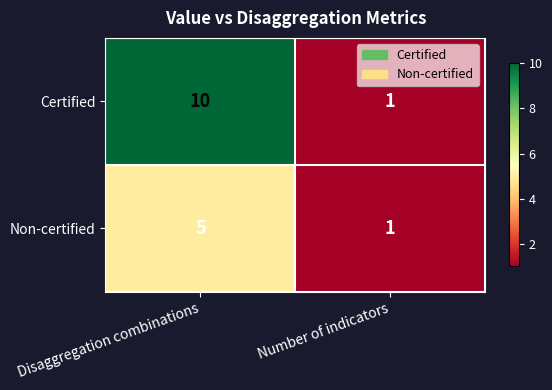

Reading left to right, what are all the values shown in this chart?

Certified: 10	1
Non-certified: 5	1